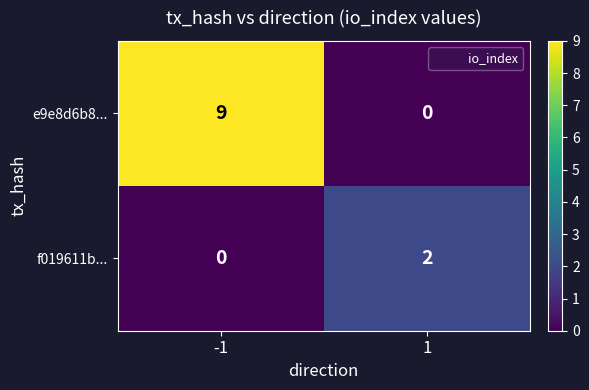

Between -1 and 1, which series saw the biggest shift?

e9e8d6b8...